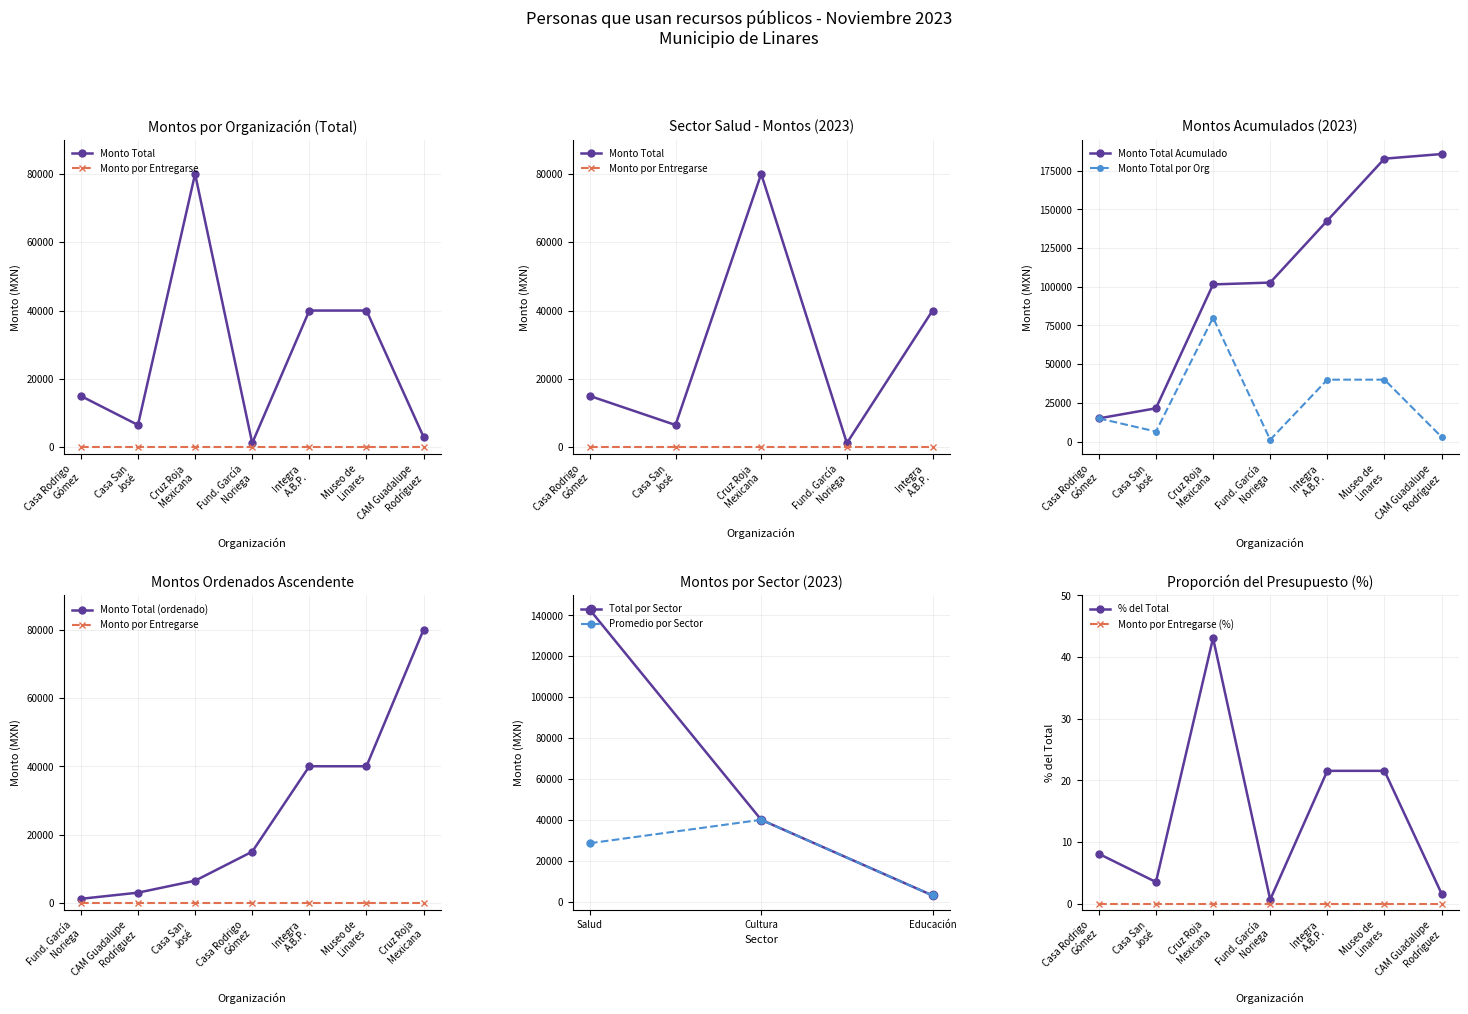

At which label does Promedio por Sector reach its peak?

Cultura